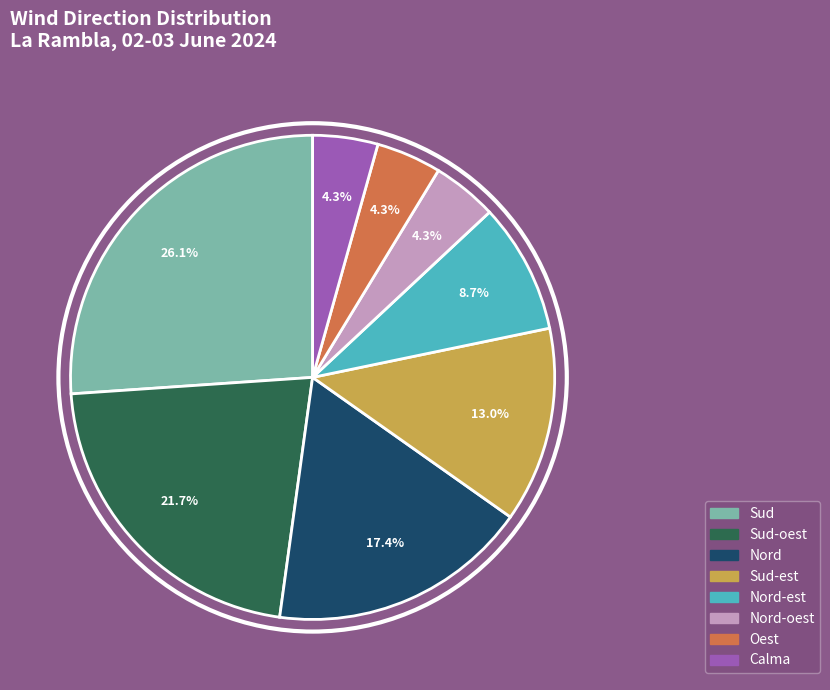

Does any single category account for the majority?

No